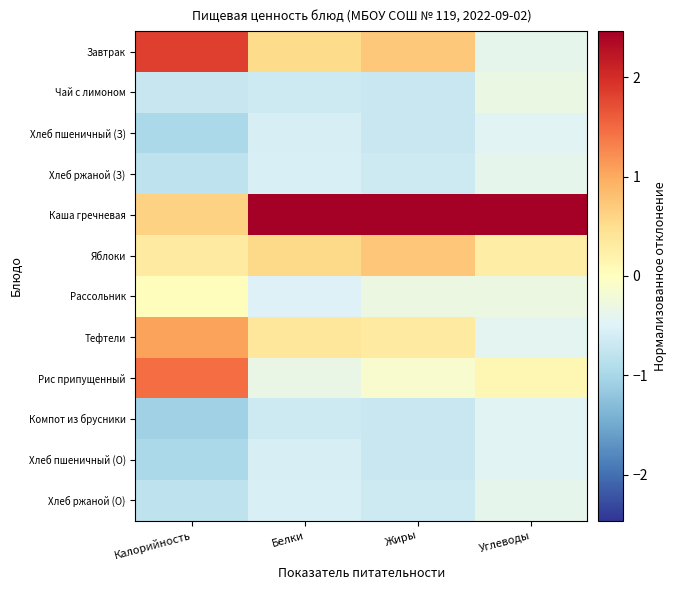

Which series has the largest total across all categories?

Каша гречневая